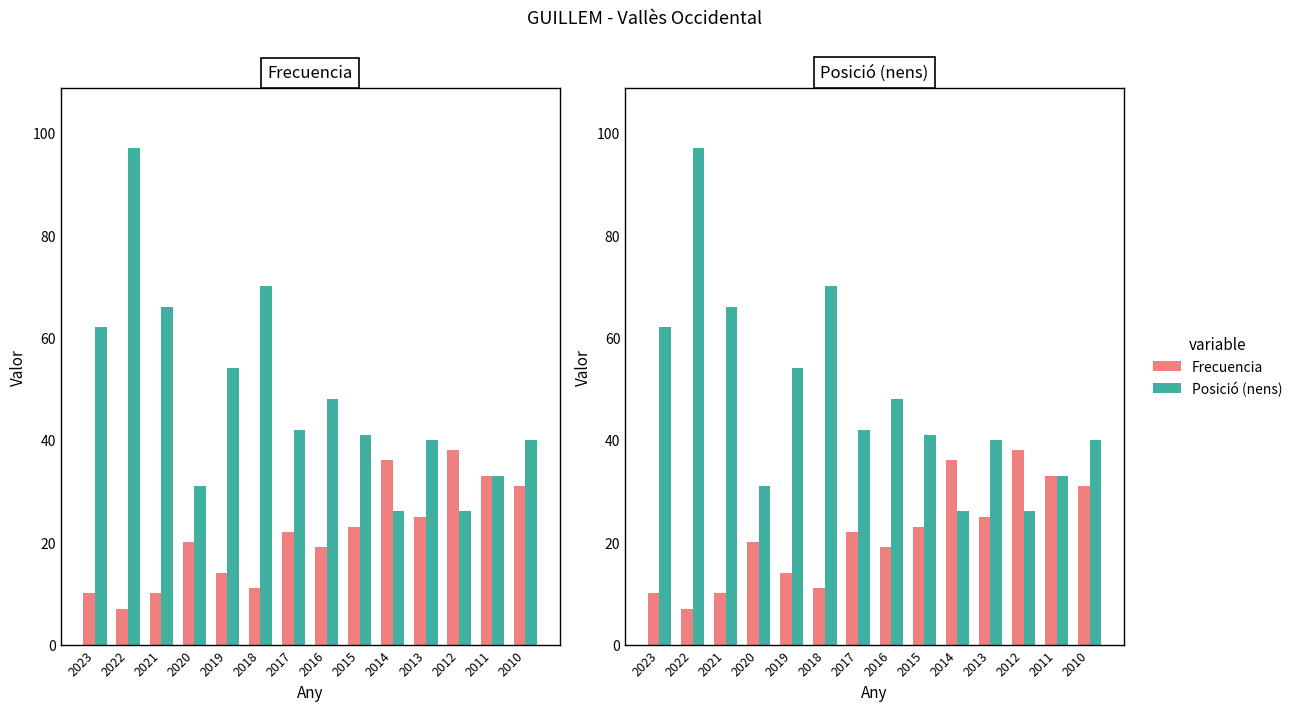

At which label does Frecuencia first exceed 22?

2015